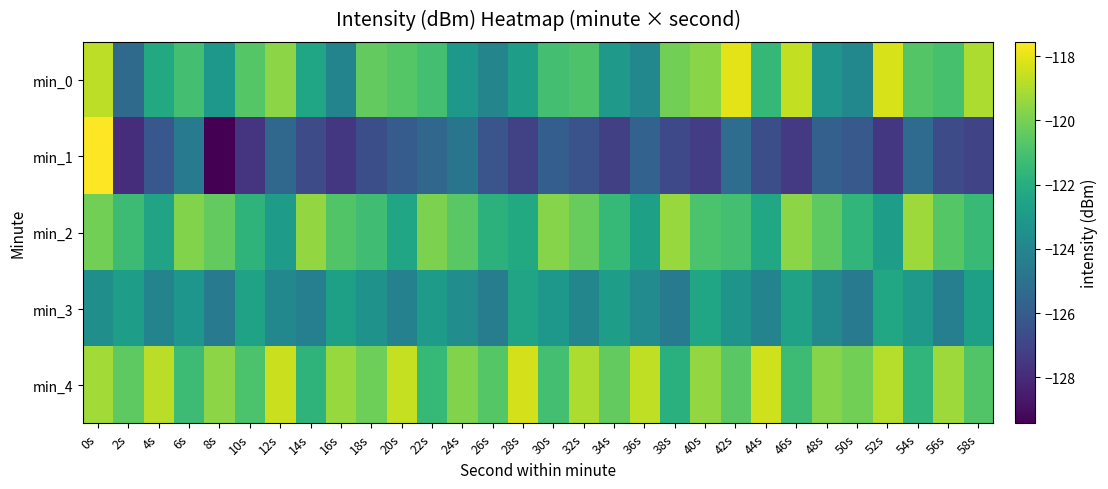

At which category is the sum across all series the highest?

0s